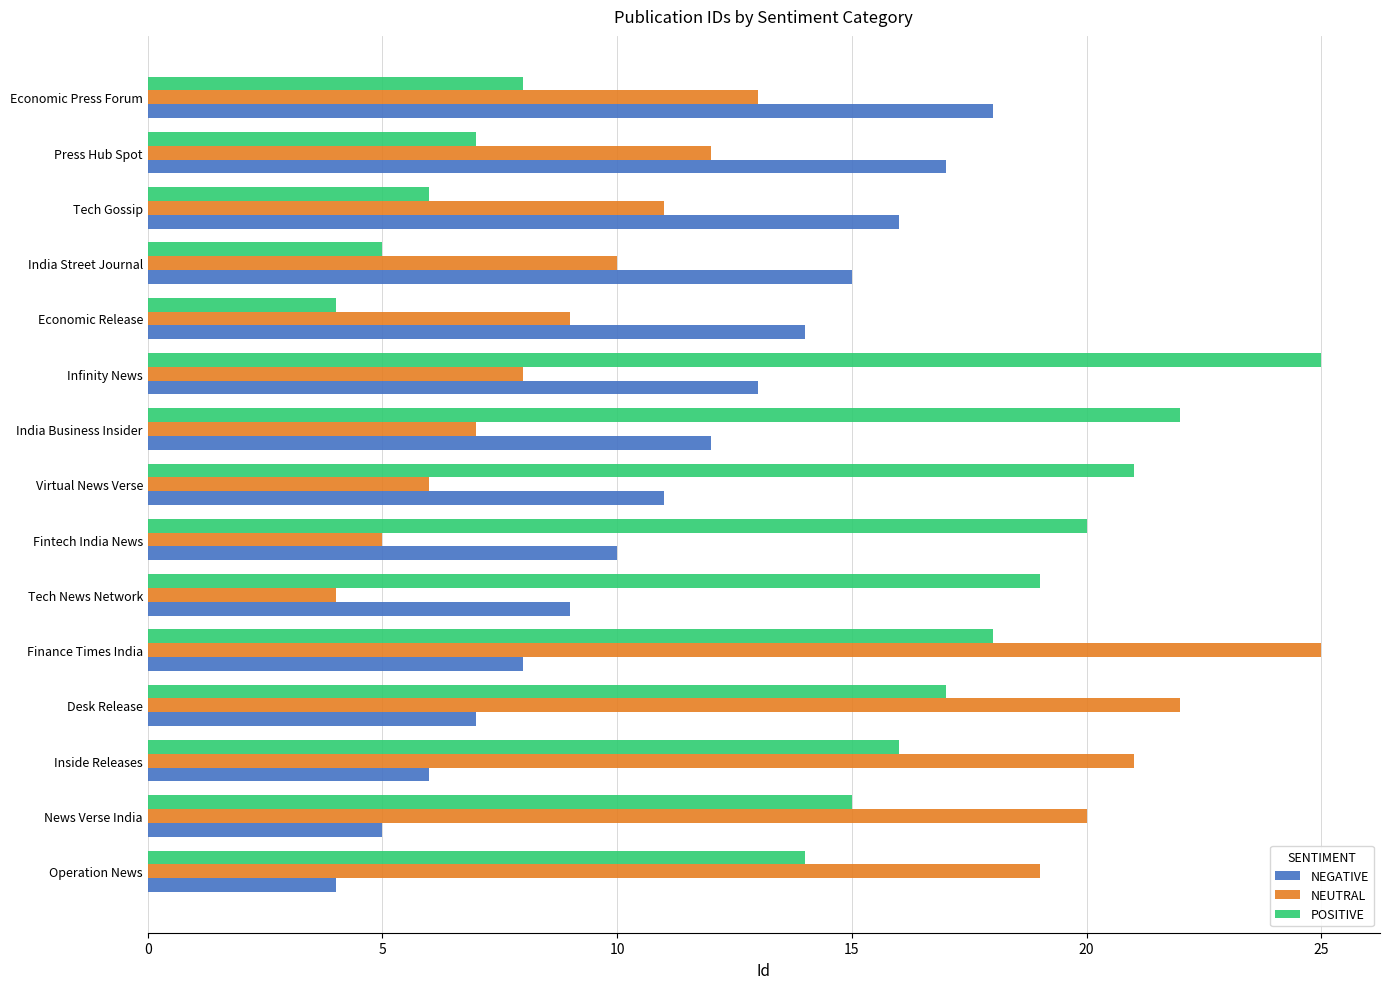

What is the difference between the highest and lowest values at Economic Release?

10